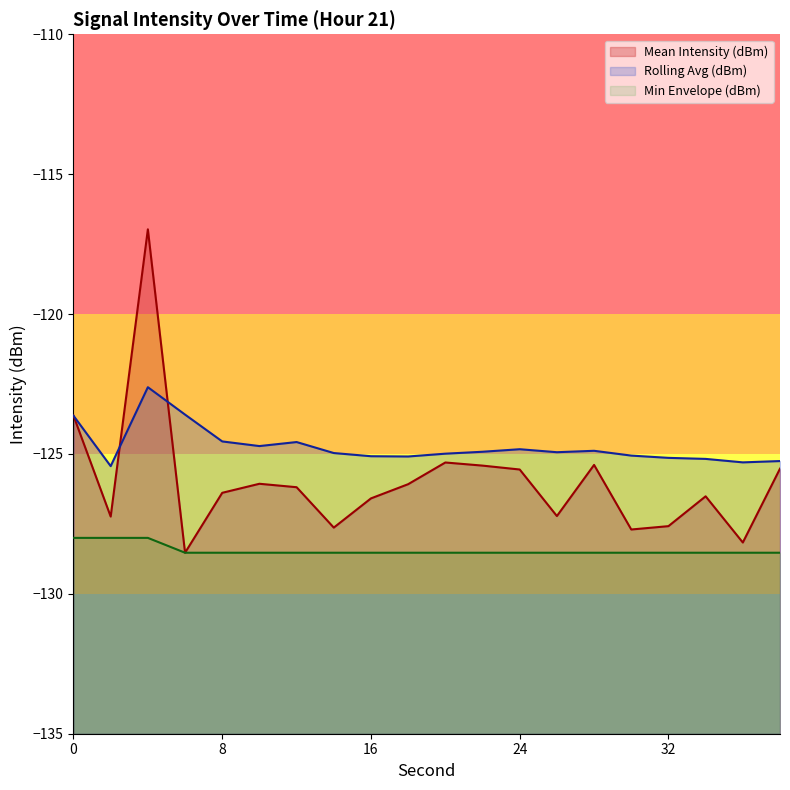

True or false: Min Envelope (dBm) and Rolling Avg (dBm) intersect in this chart.

False